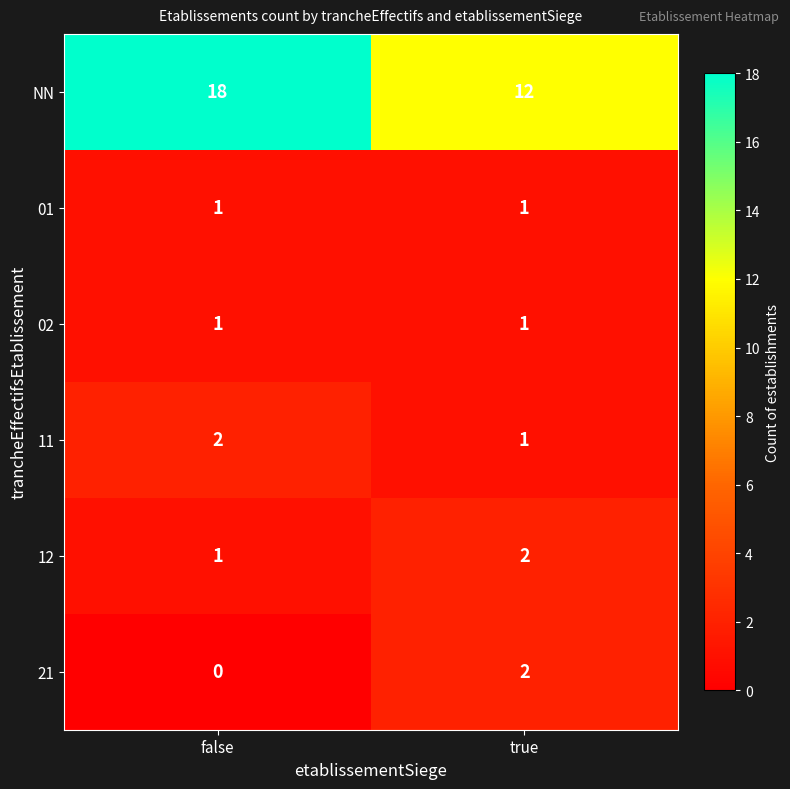

True or false: 11 has a value of 2 at false.

True